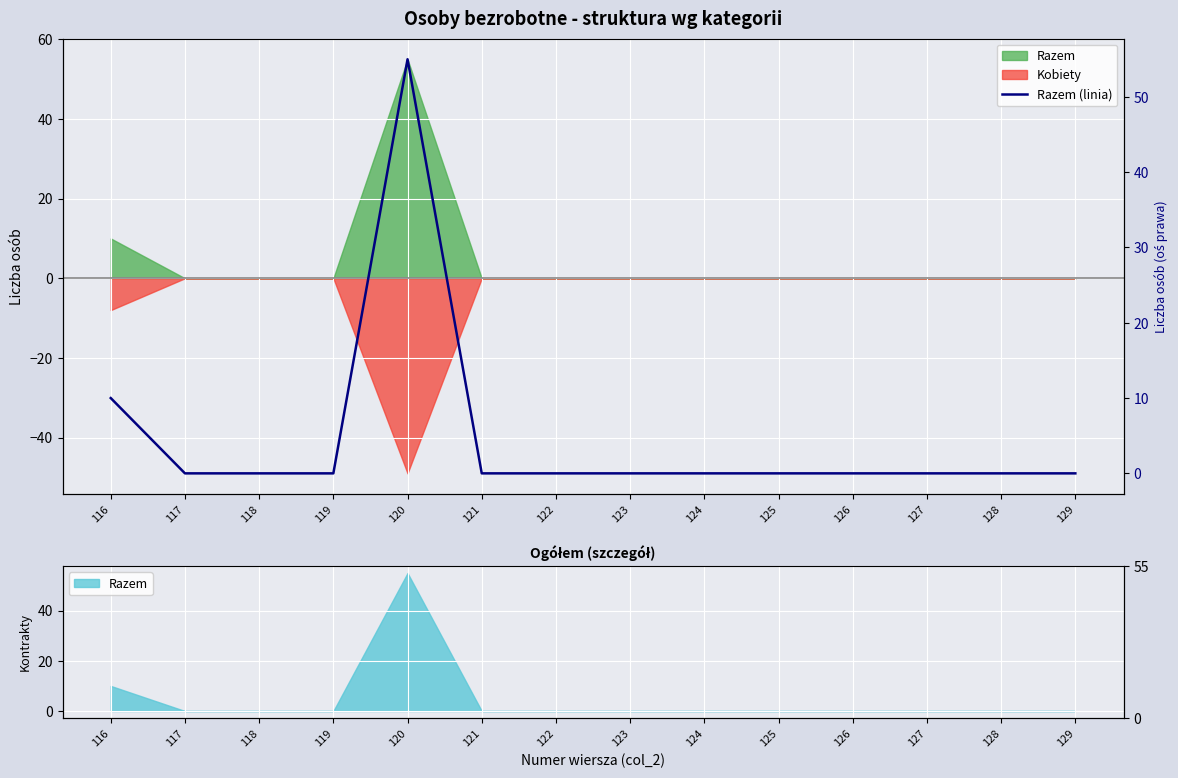

How many lines are shown in the chart?

1